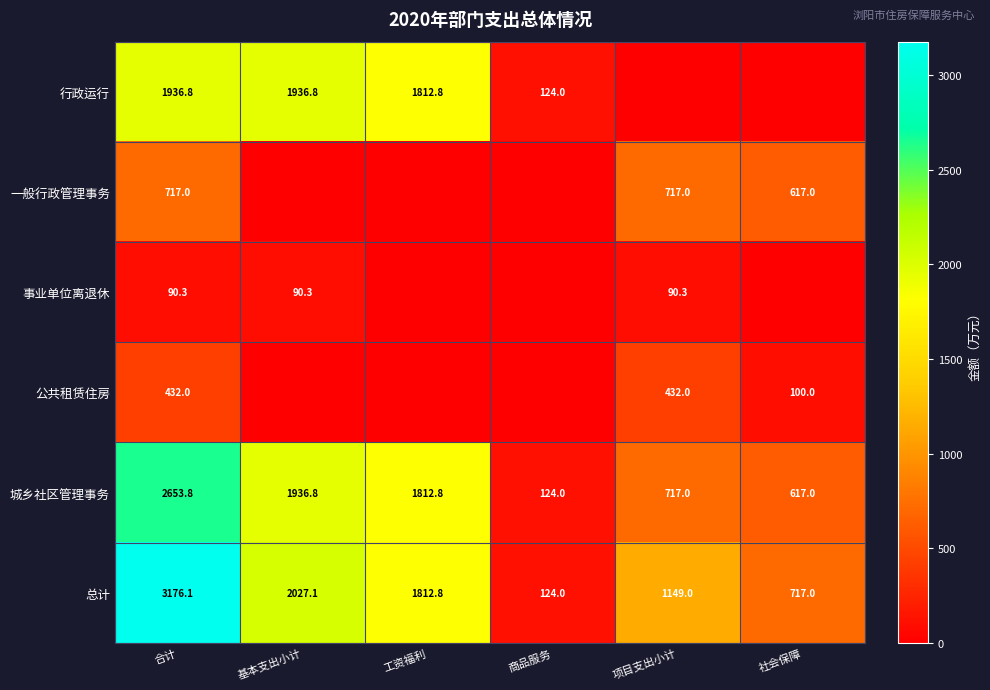

How many series are shown in this chart?

6